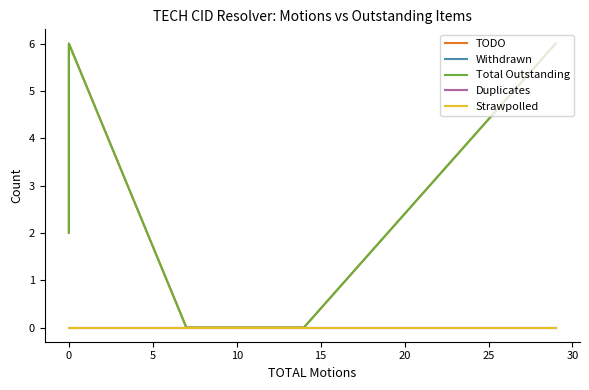

True or false: Withdrawn and Total Outstanding intersect in this chart.

False